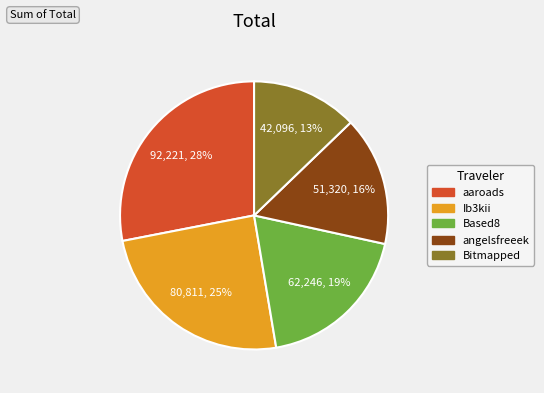

To the nearest percent, what is the difference between the largest and smallest slice percentages?

15%